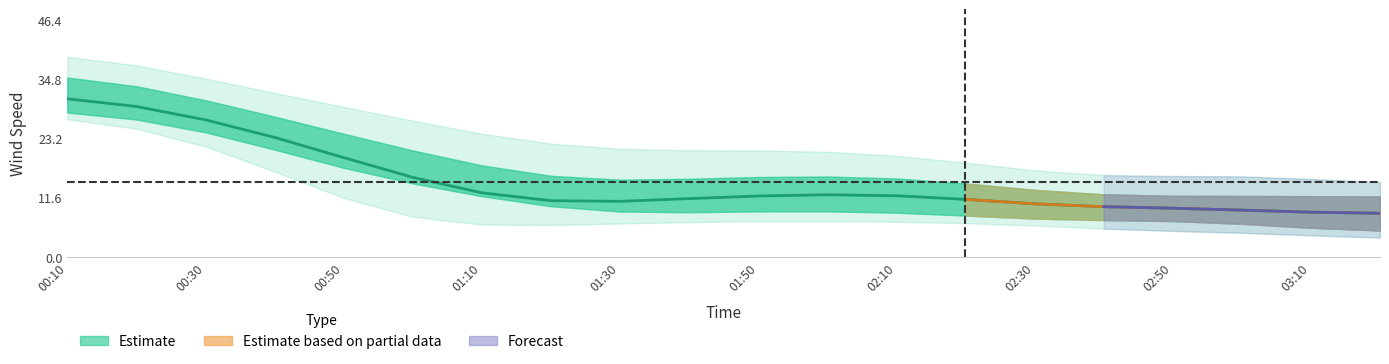

What is the sum of all values?

295.6